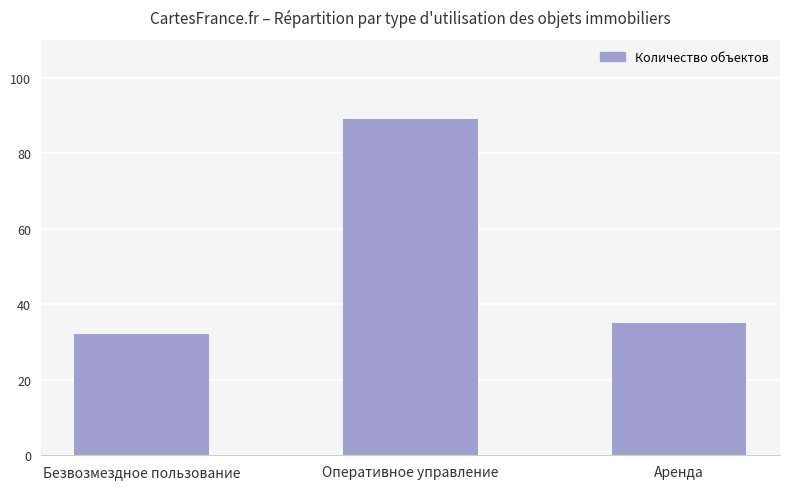

What is the difference between the maximum and second lowest values?

54